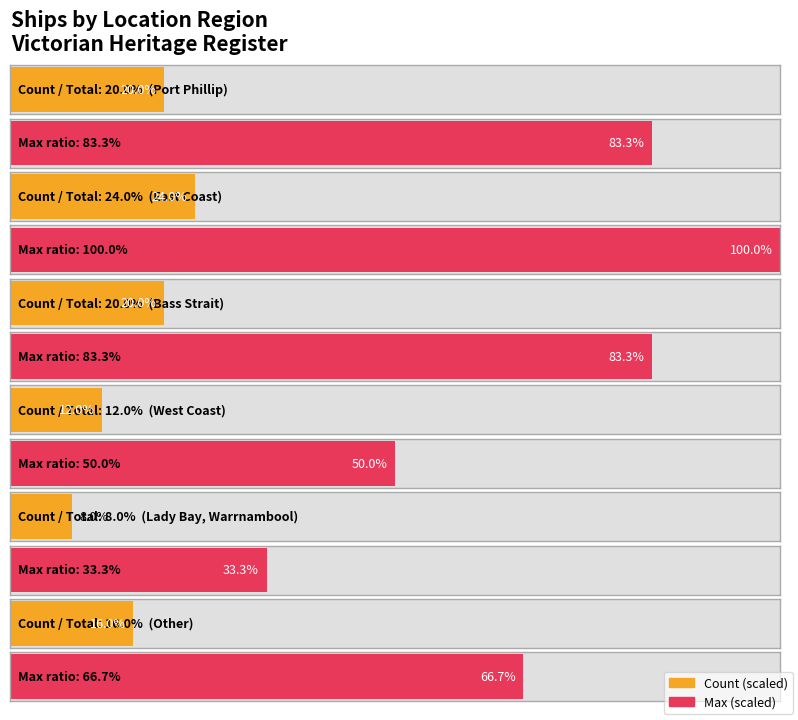

List the labels in order of value, largest first.

East Coast, Port Phillip, Bass Strait, Other, West Coast, Lady Bay, Warrnambool